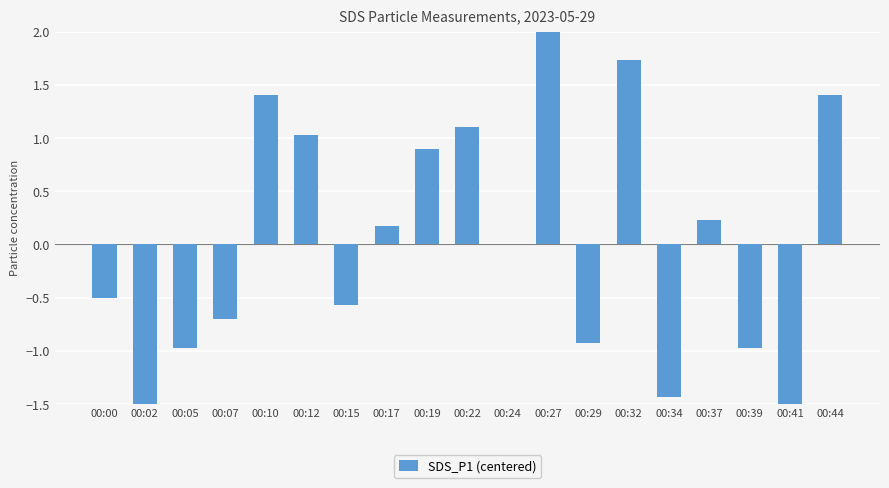

How many values are below zero?

9